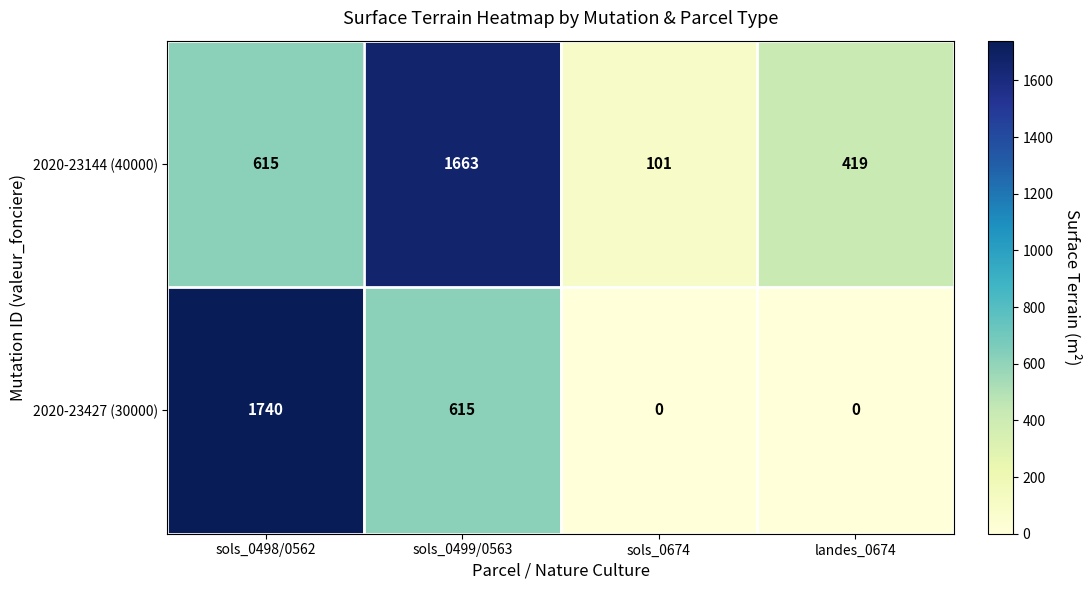

Rank the series by their maximum value, from highest to lowest.

2020-23427 (30000), 2020-23144 (40000)